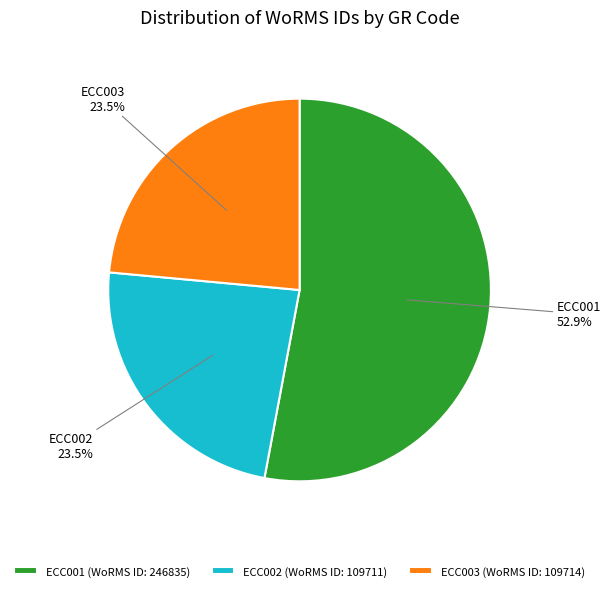

What percentage is NOT represented by ECC003?

76.5%